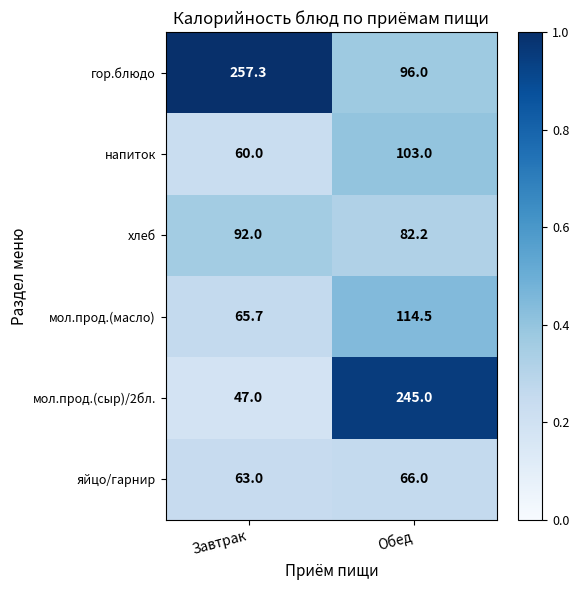

What is the difference between the maximum and minimum values in the яйцо/гарнир series?

3.0